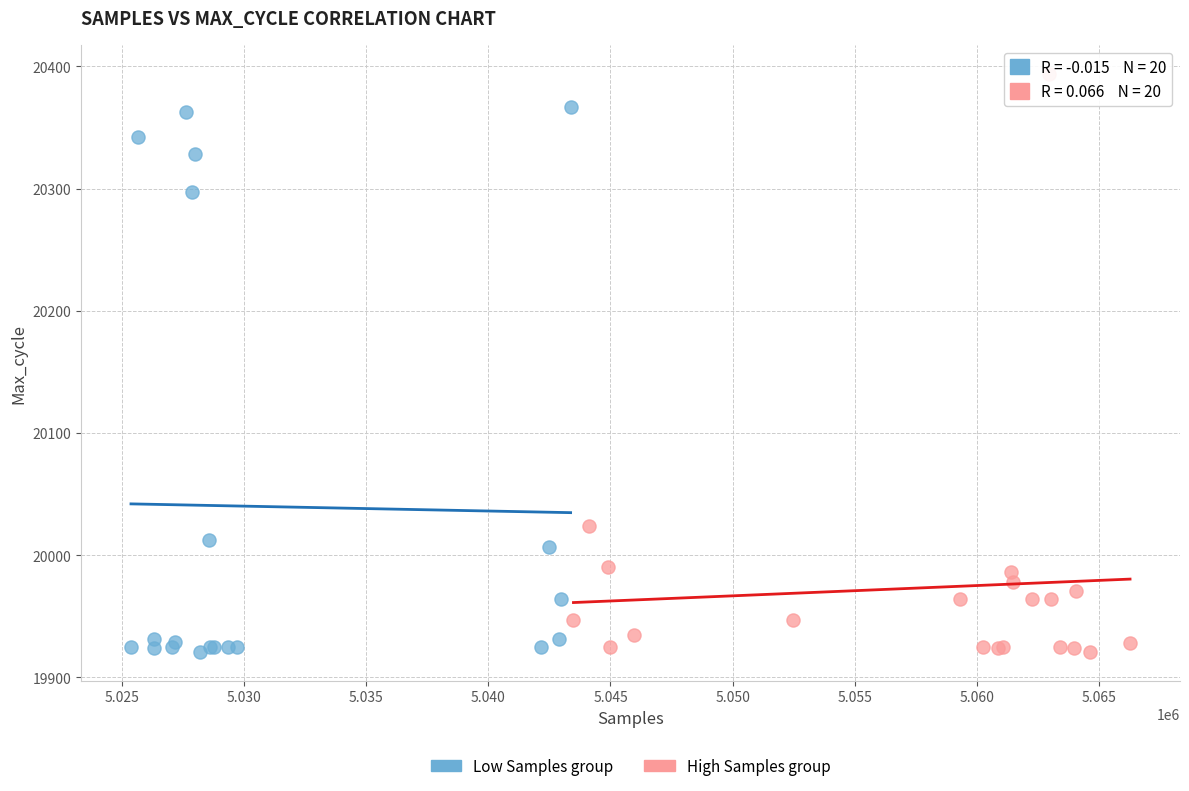

Which series has the widest spread of Y values?

High Samples group